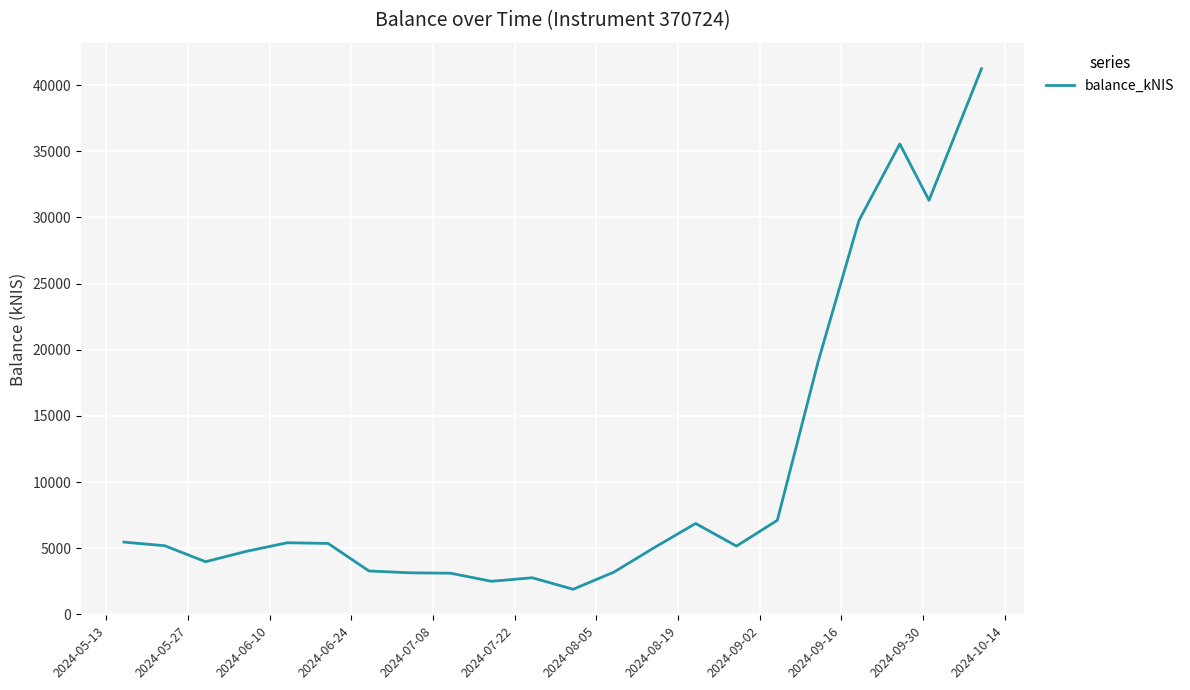

Count the number of data series in this chart.

1